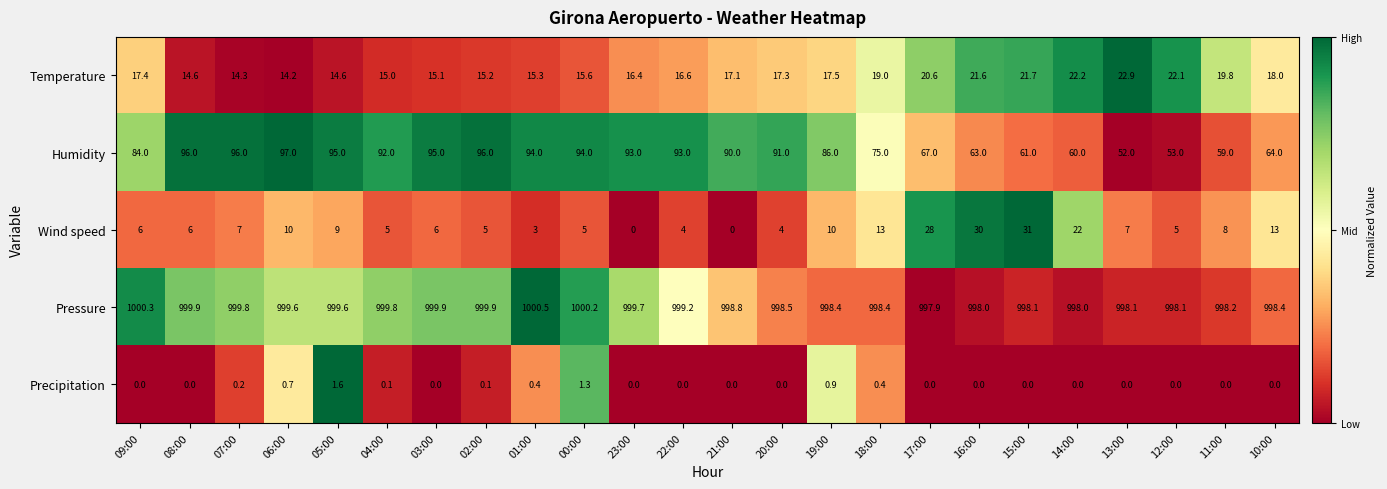

At 04:00, list the series in order from largest to smallest.

Pressure, Humidity, Temperature, Wind speed, Precipitation